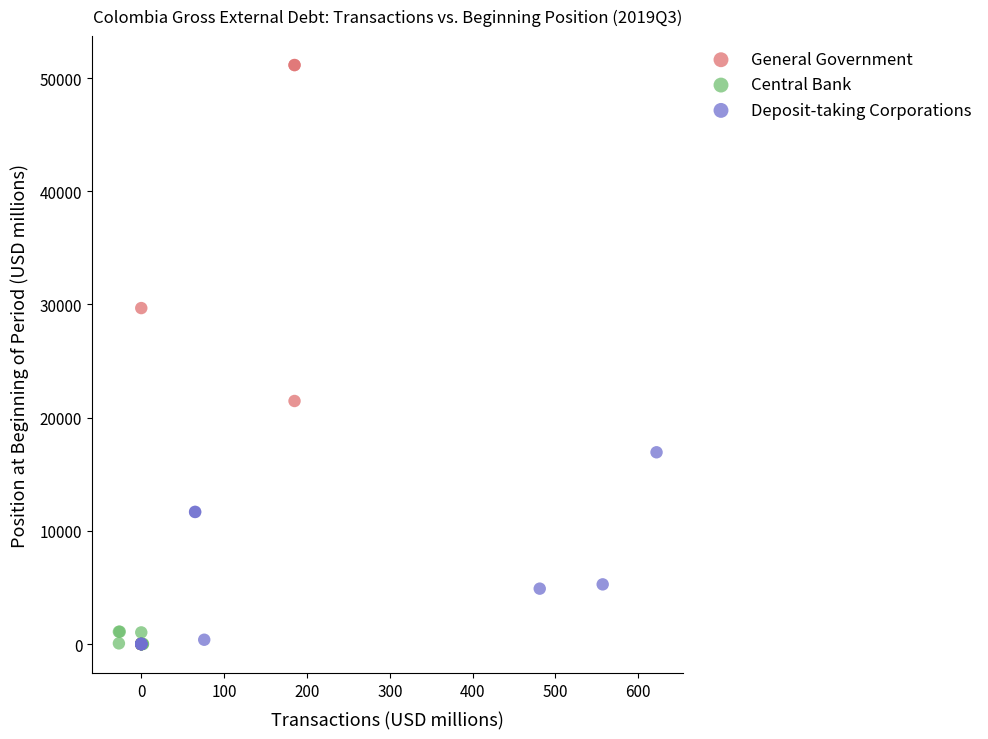

Which series has the largest Y range (max minus min)?

General Government